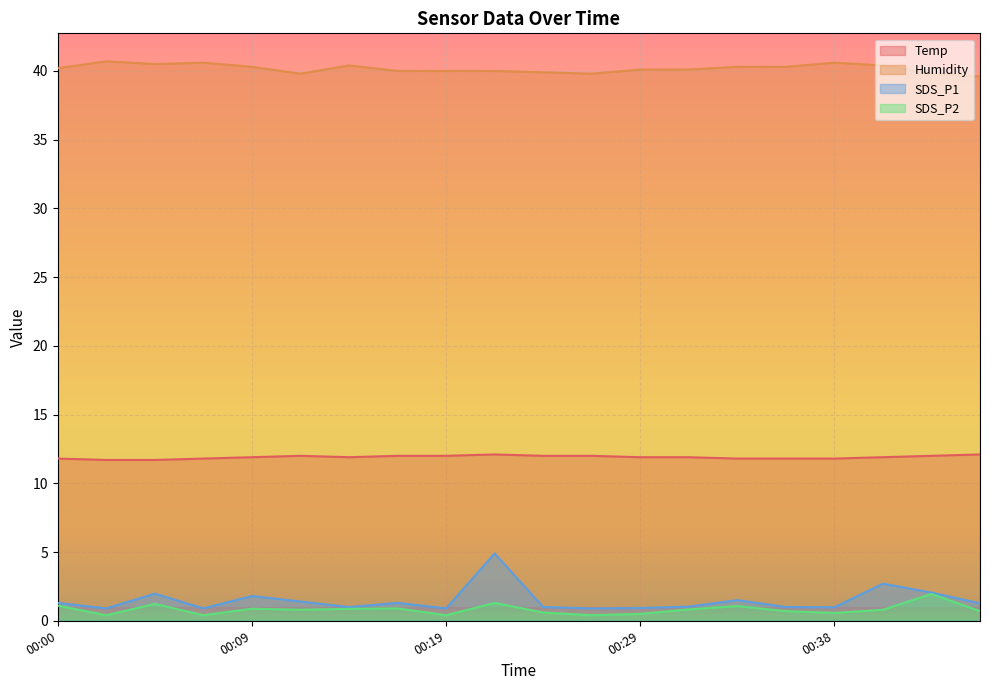

Is it true that SDS_P2 equals 0.7 at 00:36?

True